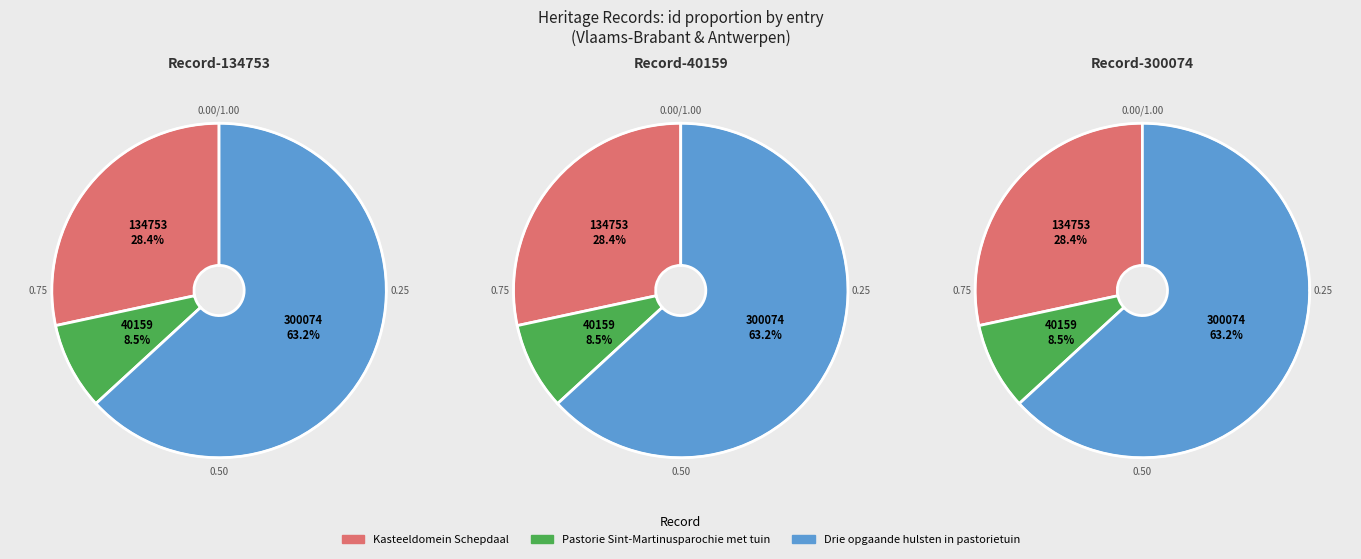

To the nearest percent, what portion does Drie opgaande hulsten in pastorietuin represent?

63%